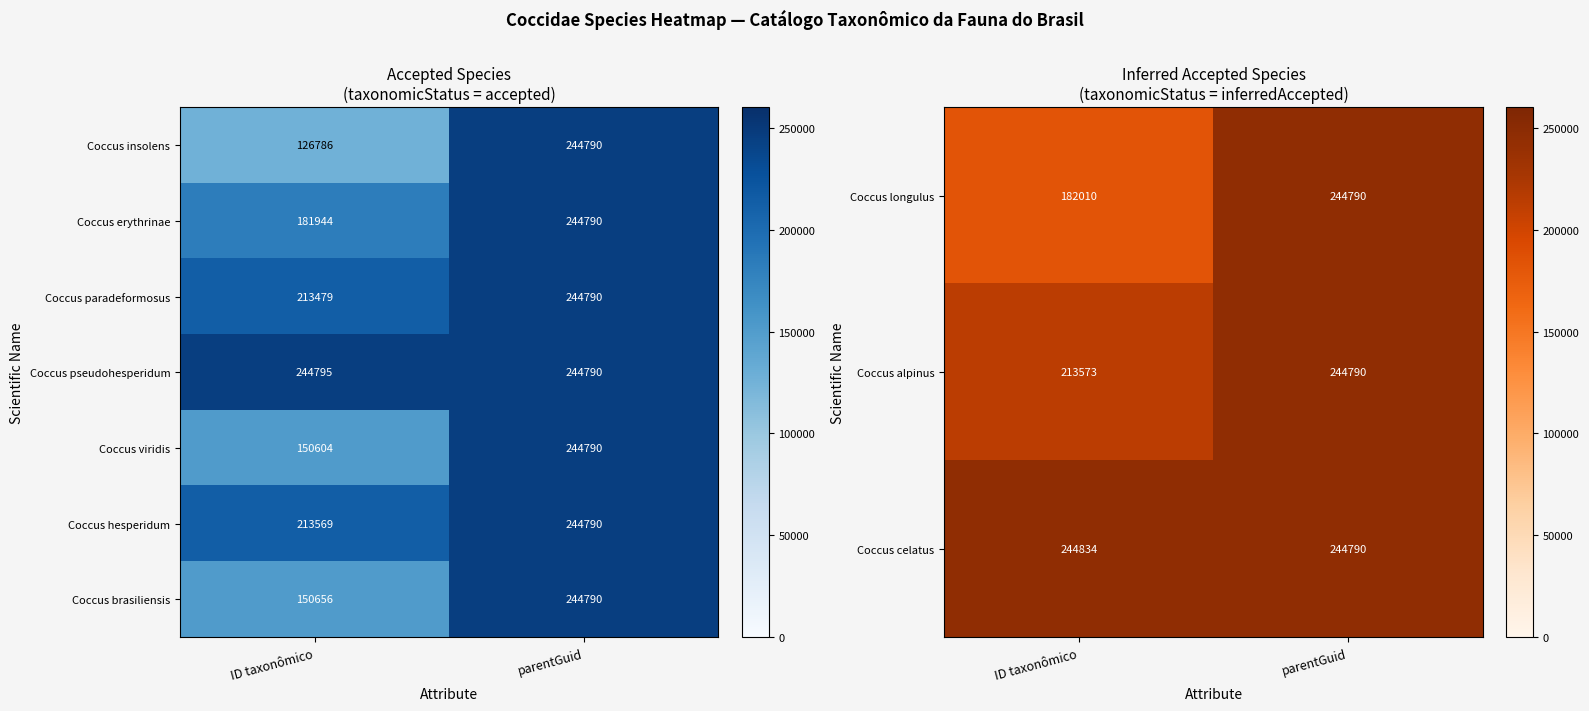

The value of Coccus brasiliensis at parentGuid is 408700. True or false?

False